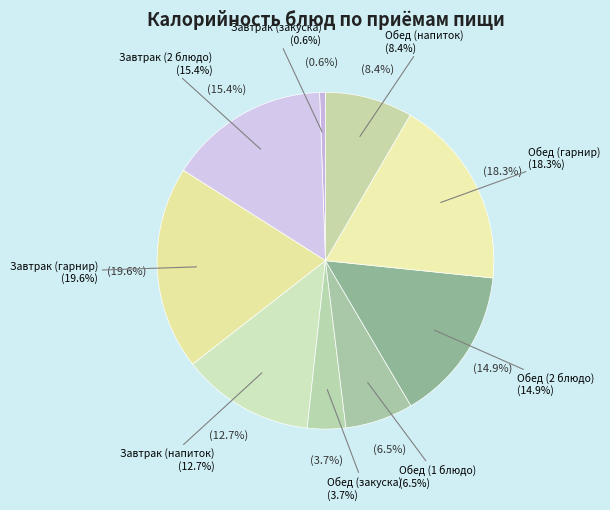

Rank the categories by value from lowest to highest.

Завтрак (закуска), Обед (закуска), Обед (1 блюдо), Обед (напиток), Завтрак (напиток), Обед (2 блюдо), Завтрак (2 блюдо), Обед (гарнир), Завтрак (гарнир)